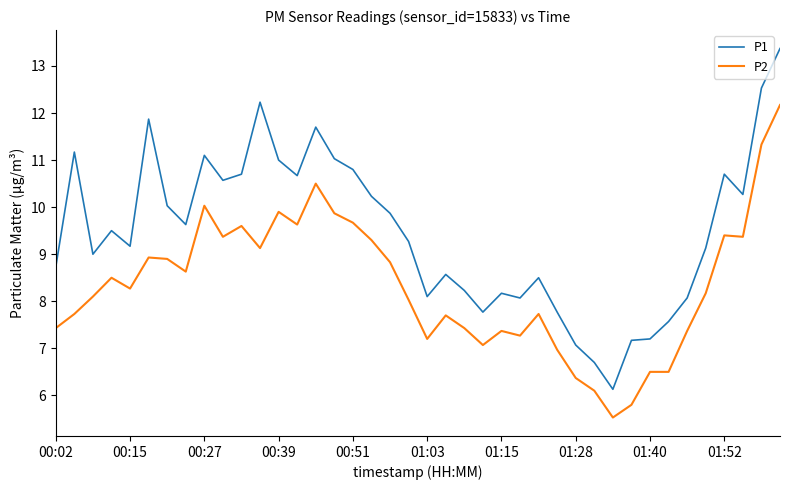

What is the smallest value displayed?

5.5